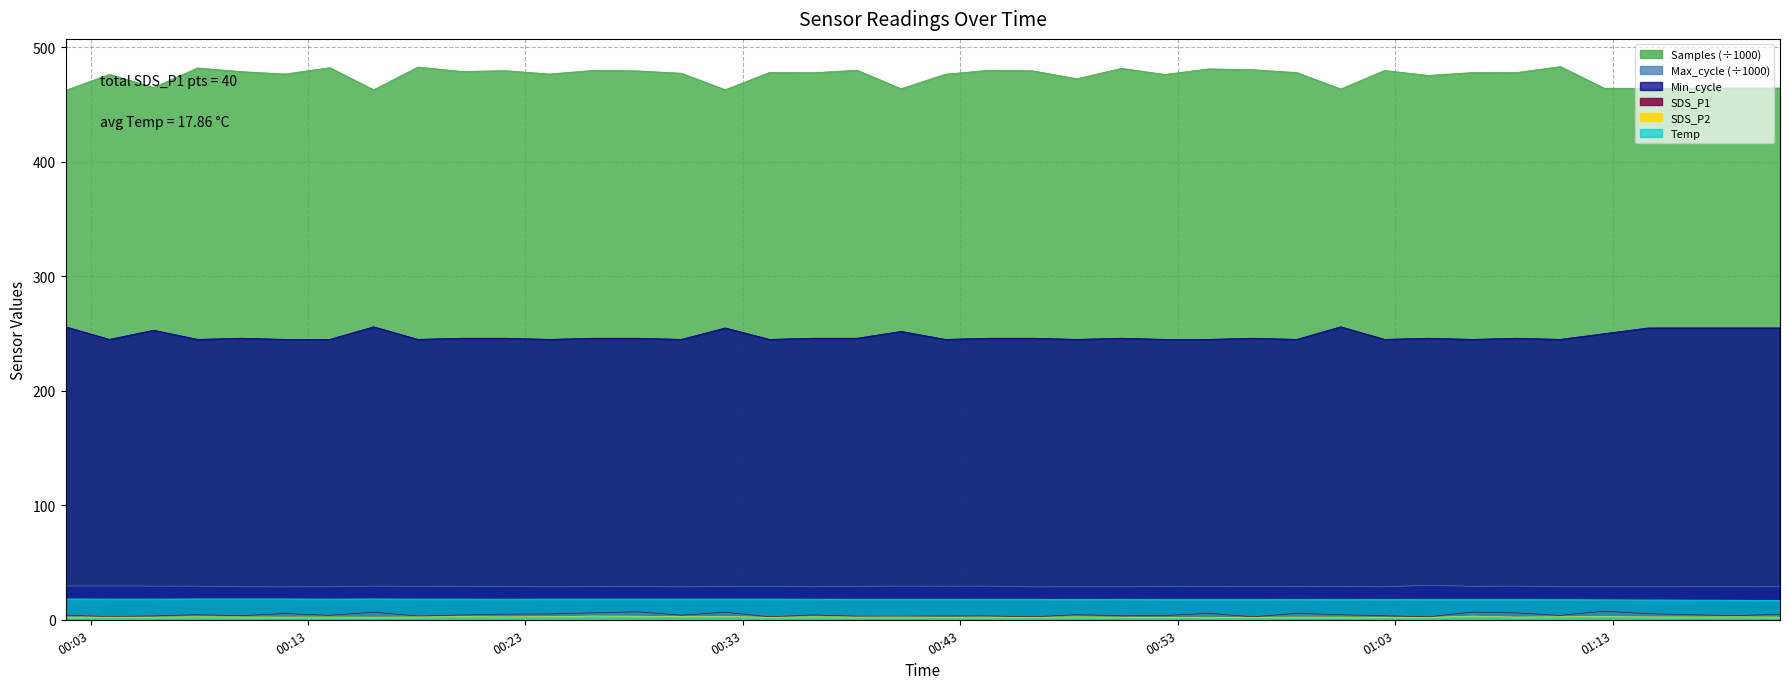

Which series has the largest range (max minus min)?

Samples (÷1000)